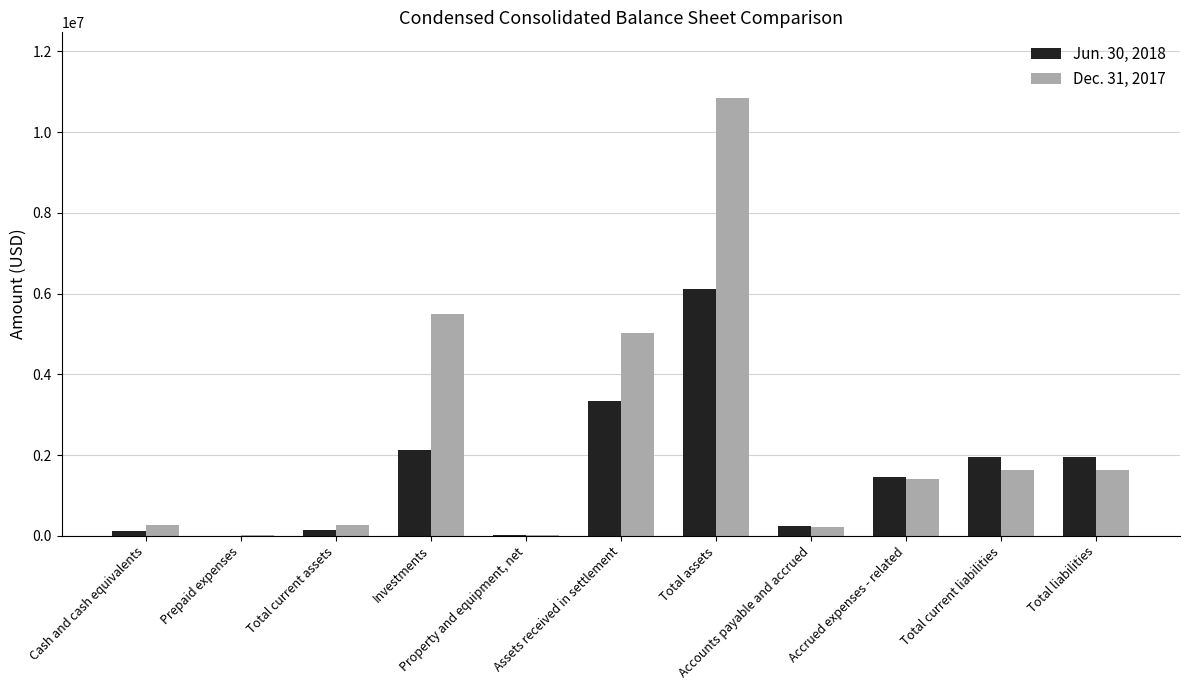

What are all the series names shown in the legend?

Jun. 30, 2018, Dec. 31, 2017